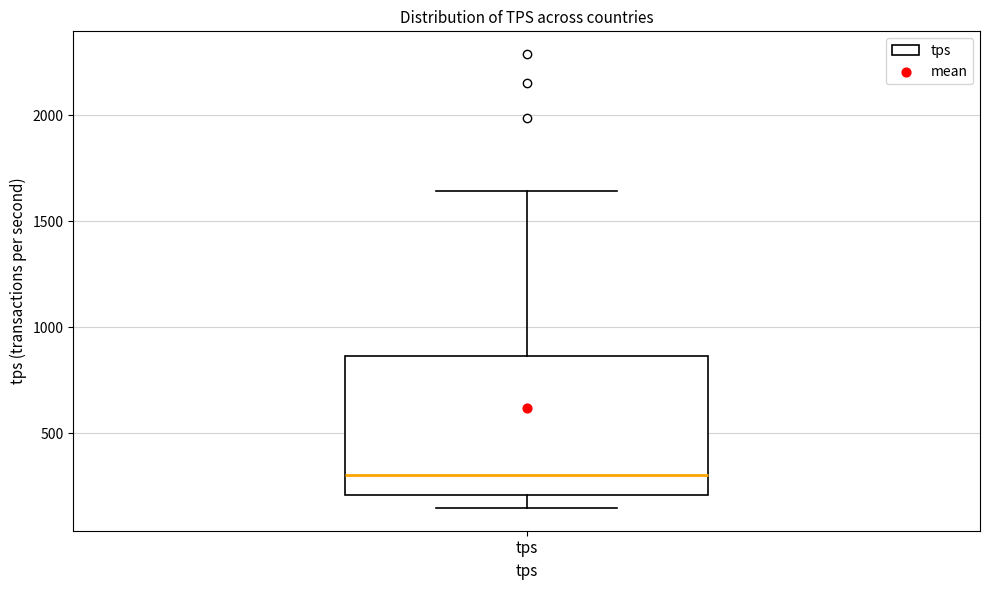

Where does the lower whisker of the box for tps end on the y-axis? The values are not printed on the chart, so give them approximately, as read against the axis.

150